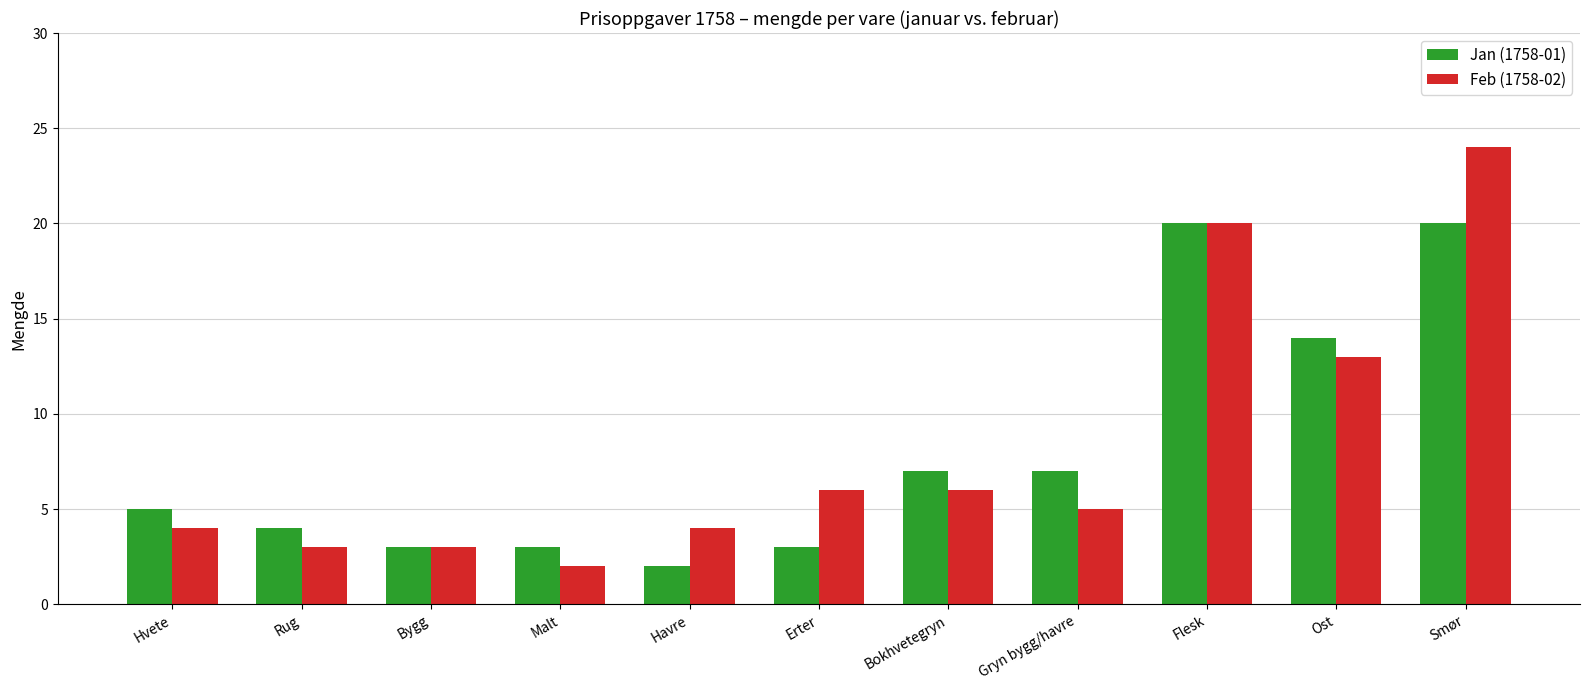

What position from the left is Flesk?

9